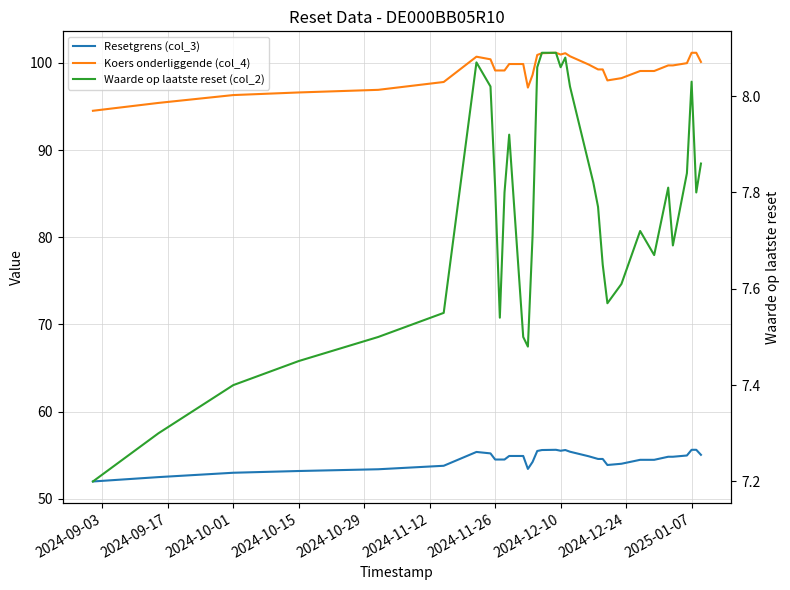

What is the difference between the highest and lowest values at 2024-11-12?

90.2